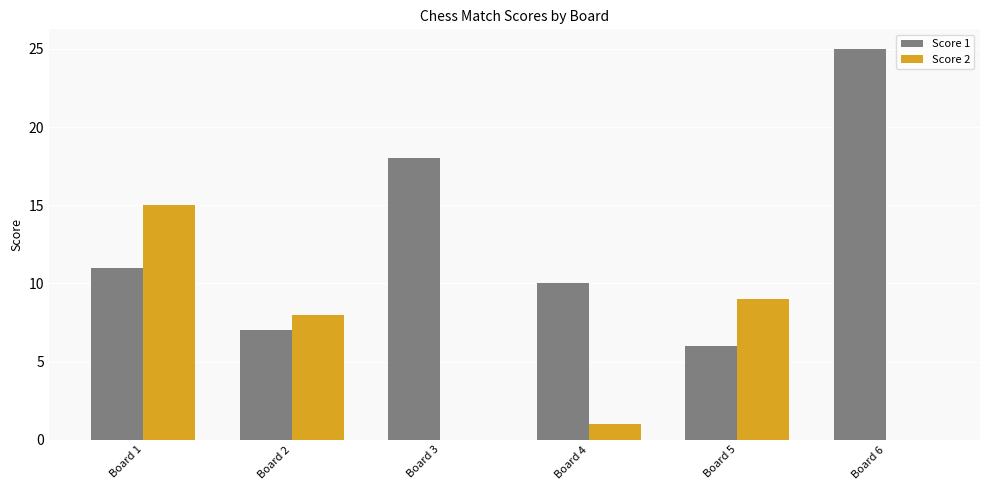

How many distinct data groups are displayed?

2